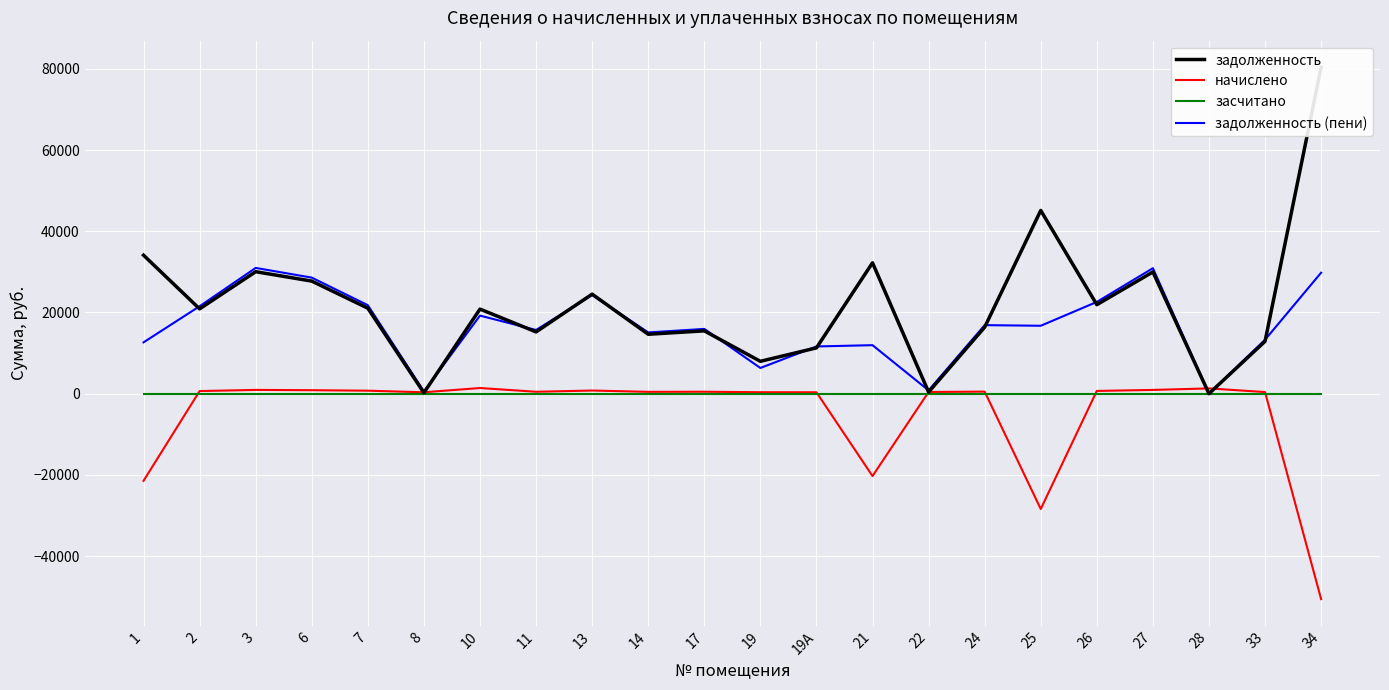

What is the difference between the начислено values at 8 and 25?

28751.9